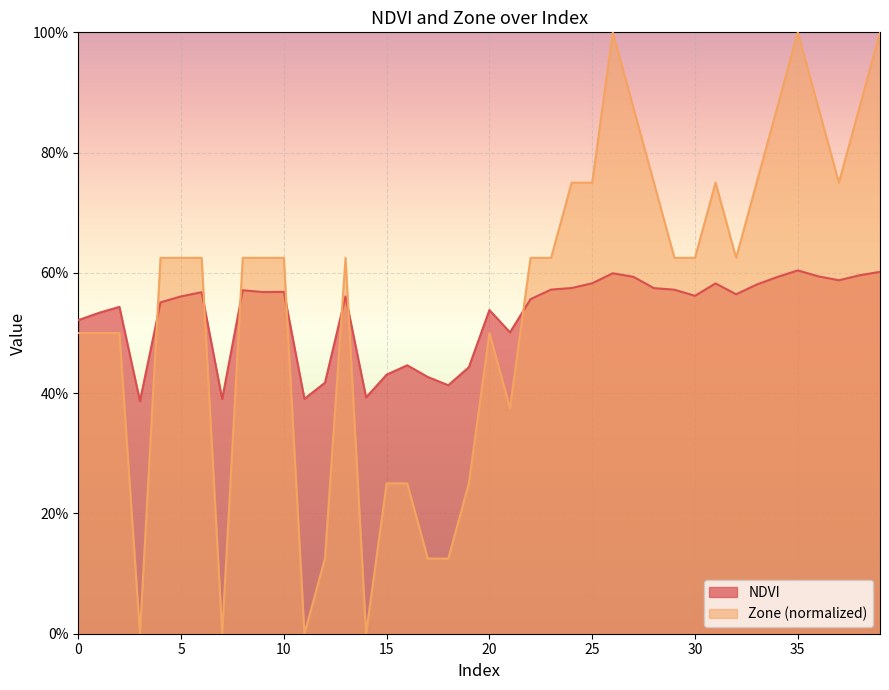

At which category does the chart reach its minimum across all series?

3